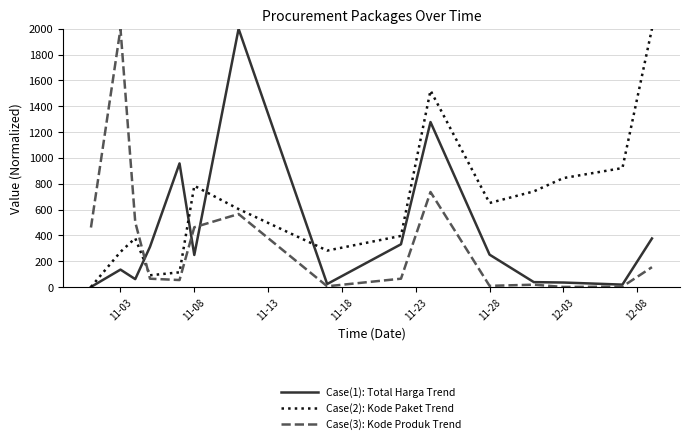

True or false: Case(3): Kode Produk Trend and Case(1): Total Harga Trend cross at least once.

True